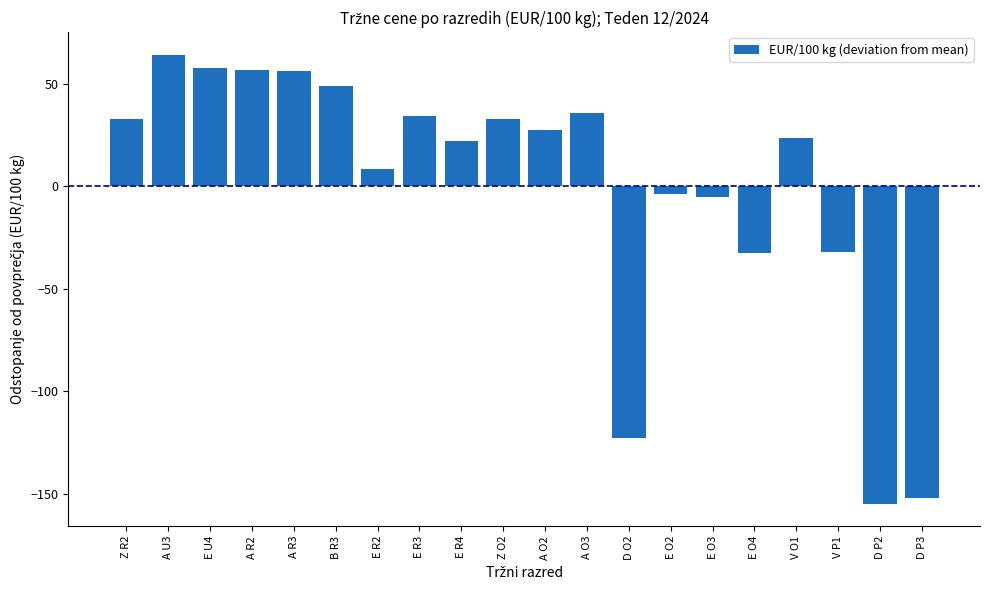

What is the label of the 13th bar from the right?

E R3